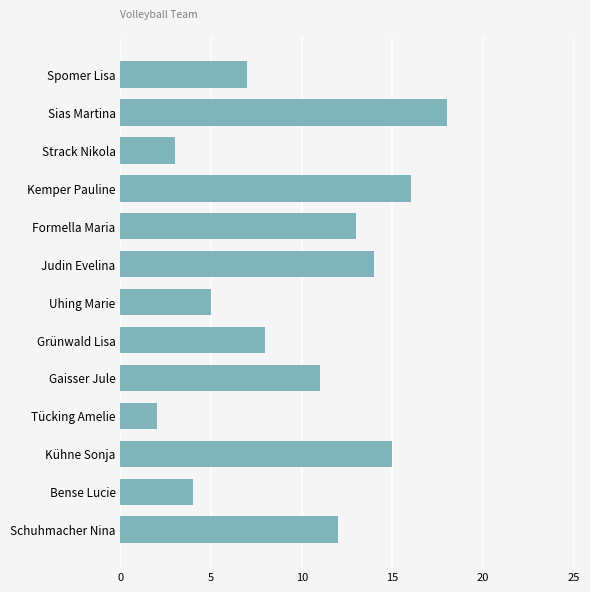

Reading bottom to top, list all the values displayed in this chart.

Schuhmacher Nina=12	Bense Lucie=4	Kühne Sonja=15	Tücking Amelie=2	Gaisser Jule=11	Grünwald Lisa=8	Uhing Marie=5	Judin Evelina=14	Formella Maria=13	Kemper Pauline=16	Strack Nikola=3	Sias Martina=18	Spomer Lisa=7